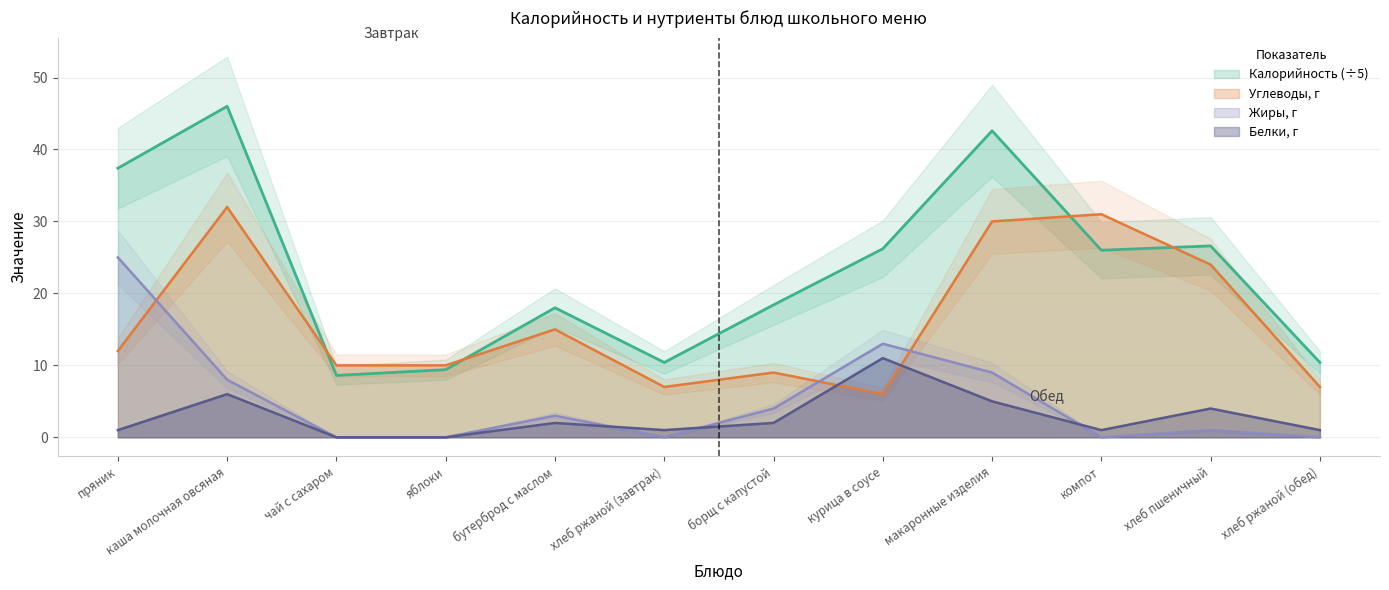

Reading right to left, what are all the values shown in this chart?

Калорийность: 10.4	26.6	26.0	42.6	26.2	18.4	10.4	18.0	9.4	8.6	46.0	37.4
Белки: 1.0	4.0	1.0	5.0	11.0	2.0	1.0	2.0	0.0	0.0	6.0	1.0
Жиры: 0.0	1.0	0.0	9.0	13.0	4.0	0.0	3.0	0.0	0.0	8.0	25.0
Углеводы: 7.0	24.0	31.0	30.0	6.0	9.0	7.0	15.0	10.0	10.0	32.0	12.0